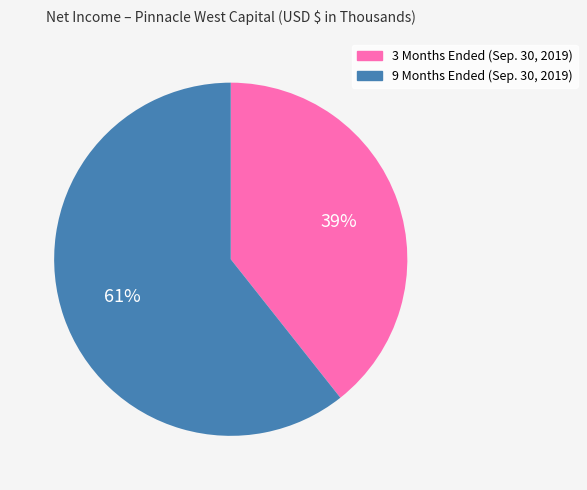

Which slice is the largest?

9 Months Ended (Sep. 30, 2019)